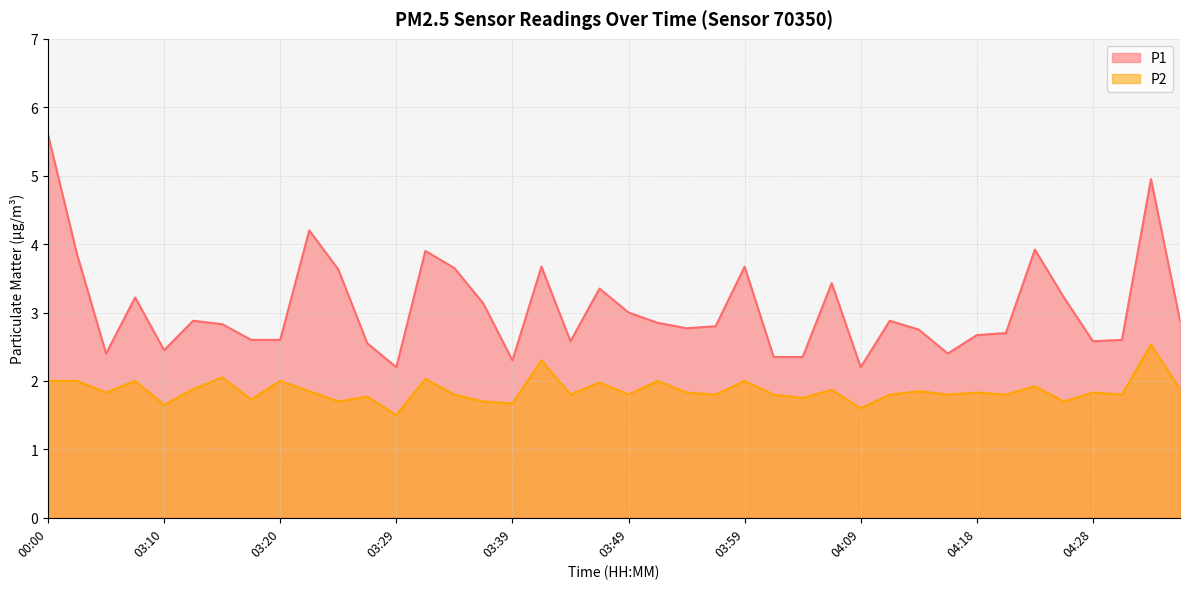

The value of P1 at 03:10 is 2.5. True or false?

True